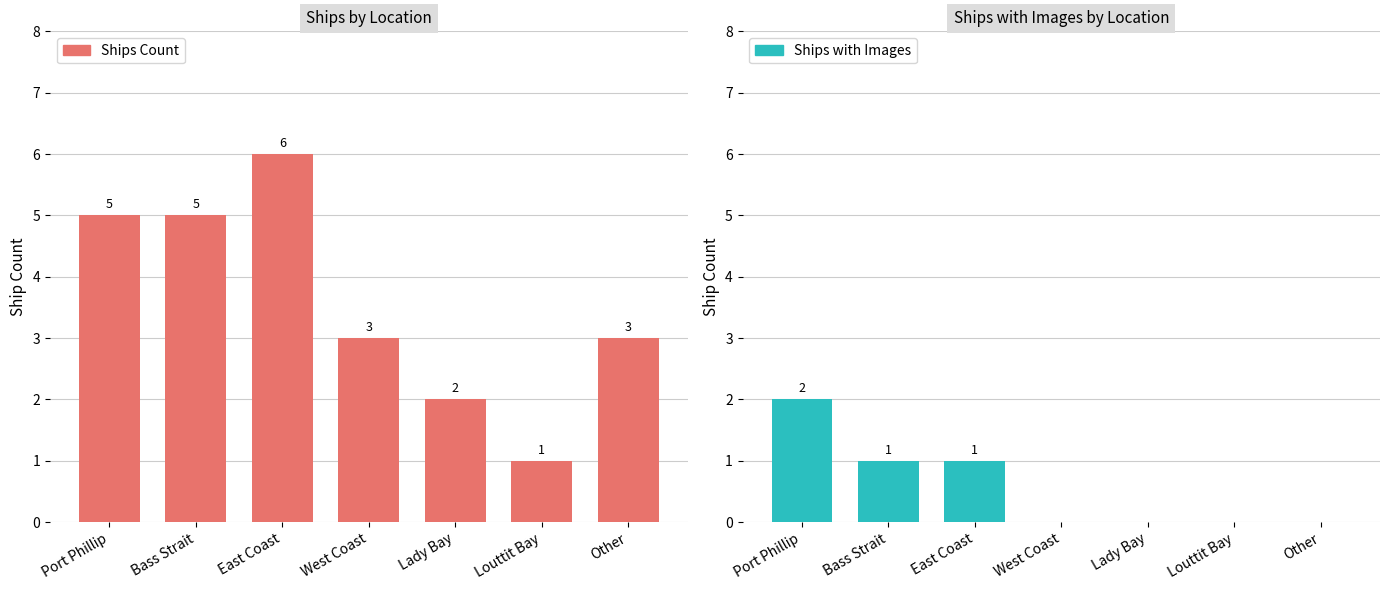

At which category does the chart reach its minimum across all series?

West Coast